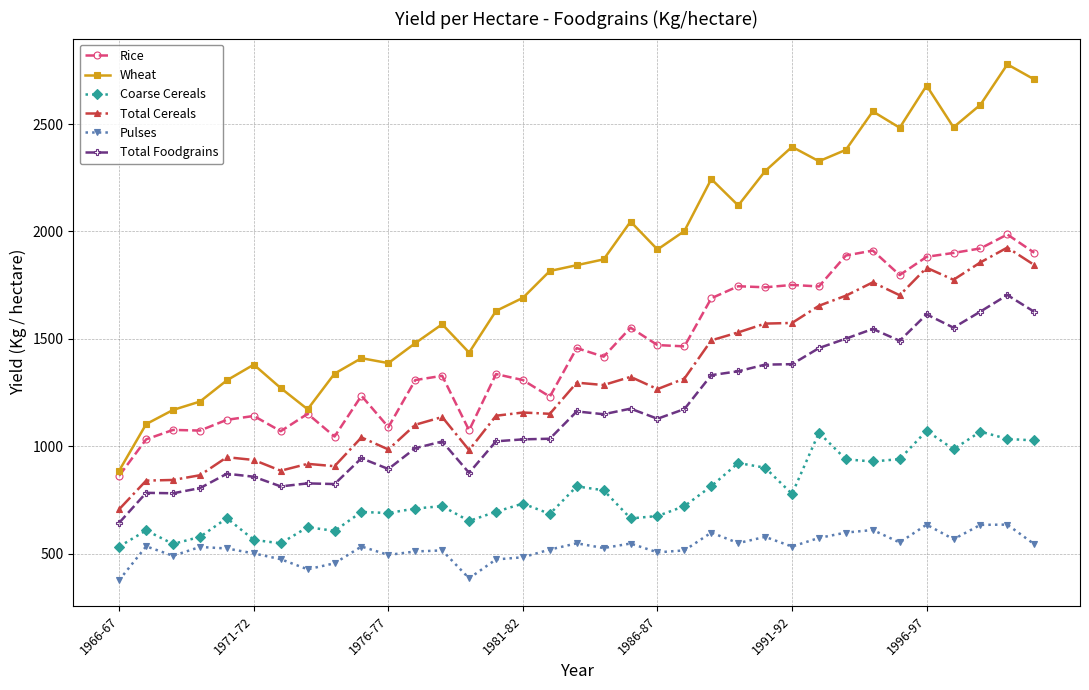

What is the value of the Total Foodgrains point at the 5th from the left?

872